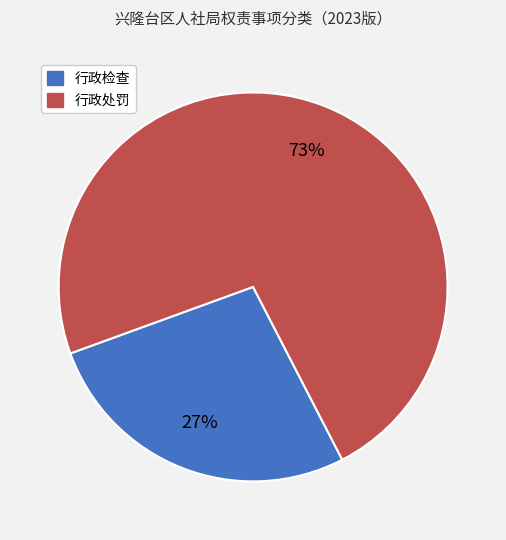

To the nearest percent, what is the difference between the largest and smallest slice percentages?

46%